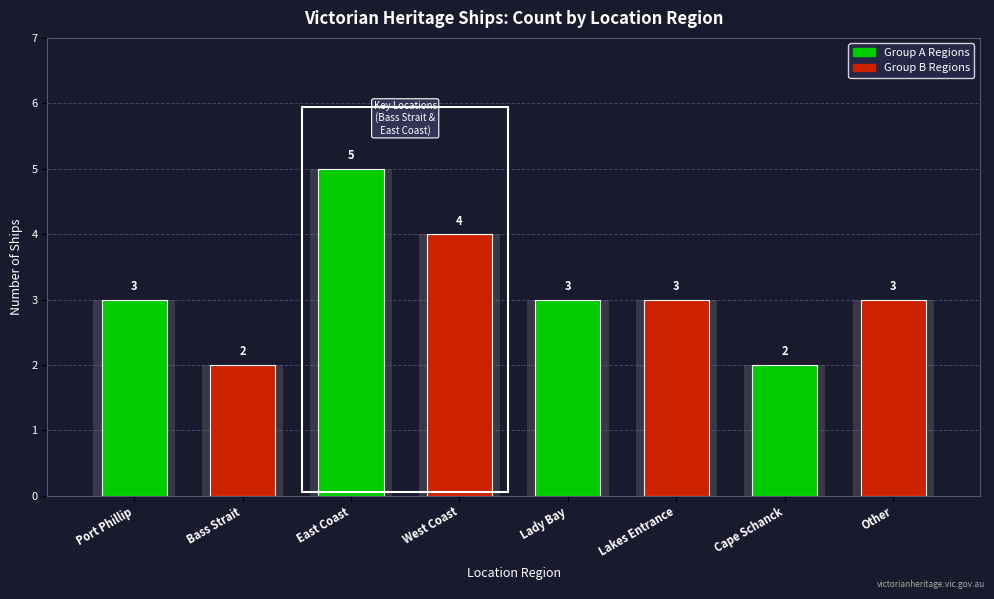

List the labels in order of value, smallest first.

Bass Strait, Cape Schanck, Port Phillip, Lady Bay, Lakes Entrance, Other, West Coast, East Coast